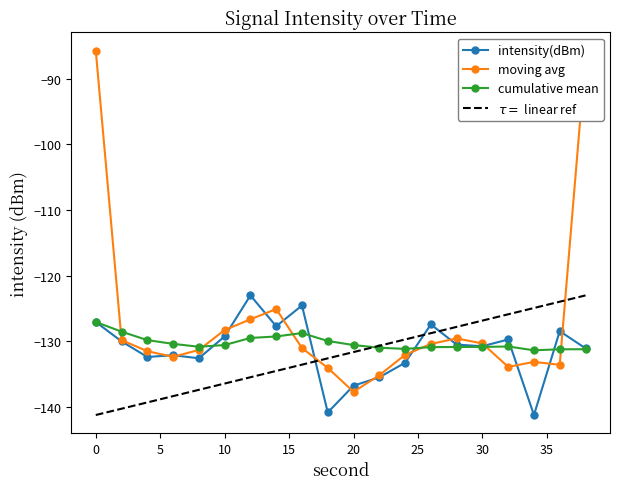

What is the smallest value displayed?

-141.3